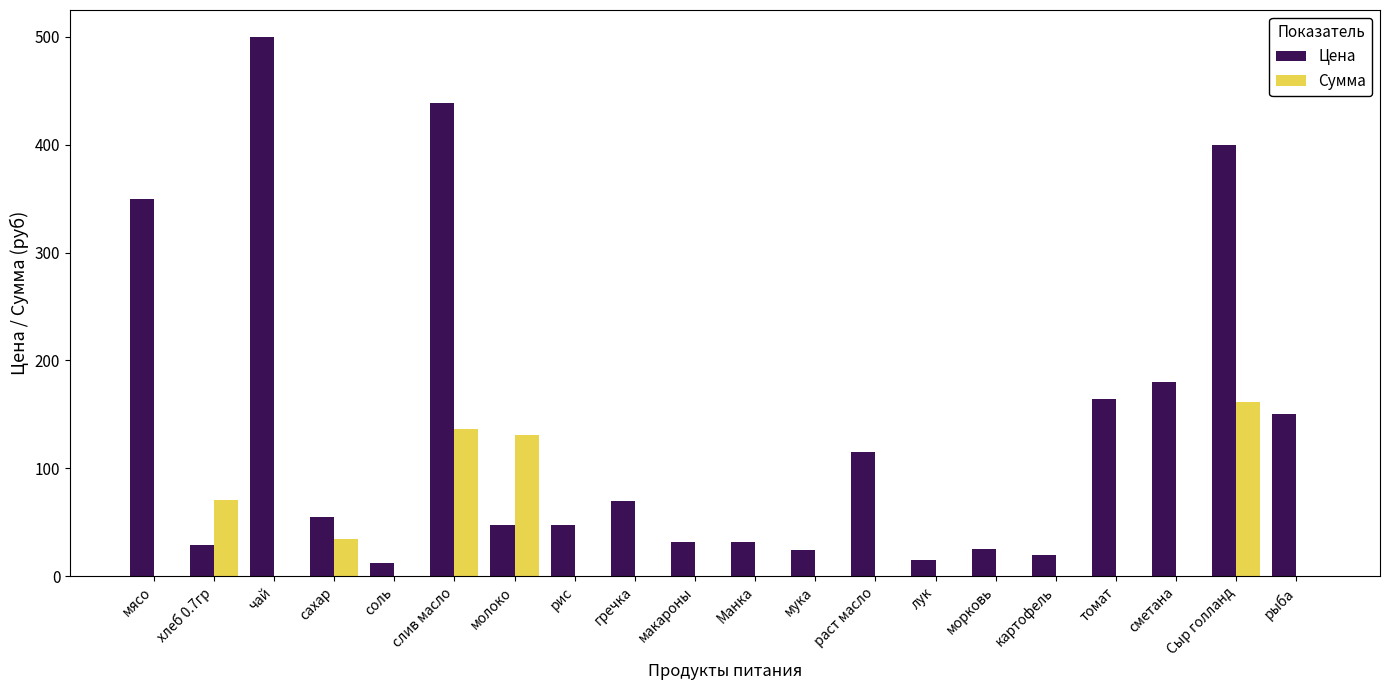

Which series has the largest total across all categories?

Цена